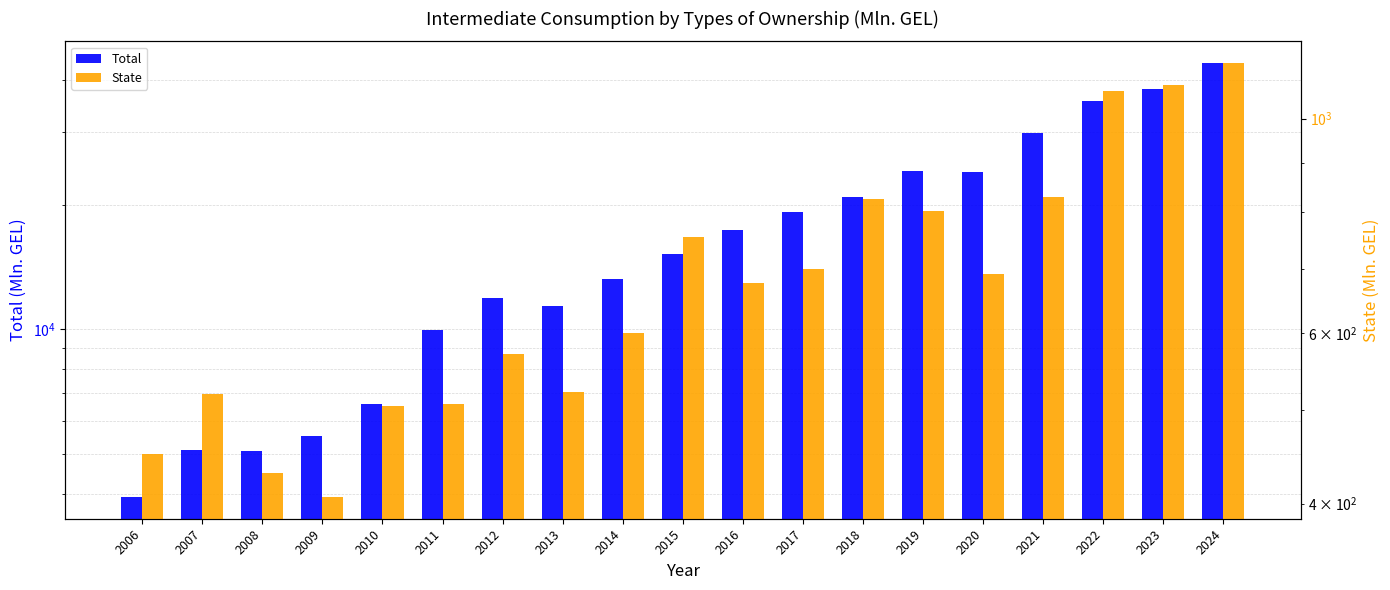

At which category is the sum across all series the highest?

2024